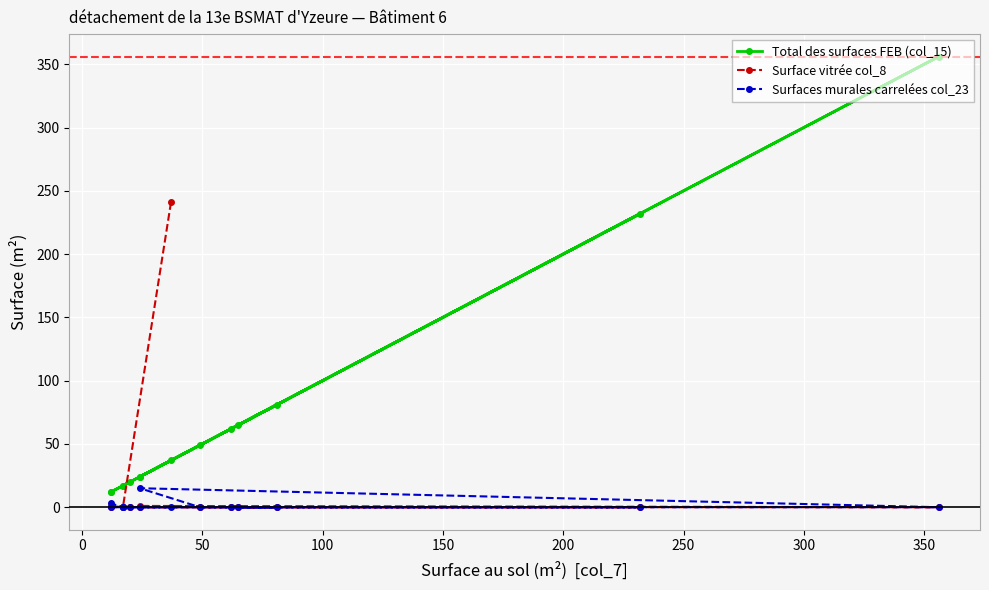

How many values in Surfaces murales carrelées col_23 are above zero?

2